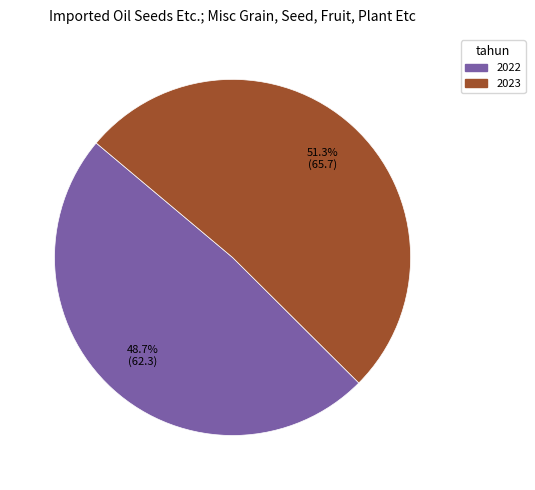

Is there any slice that represents more than half of the pie?

Yes